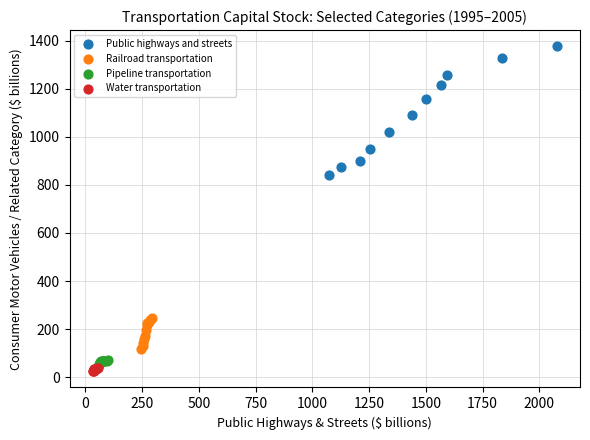

Which series has the largest Y range (max minus min)?

Public highways and streets